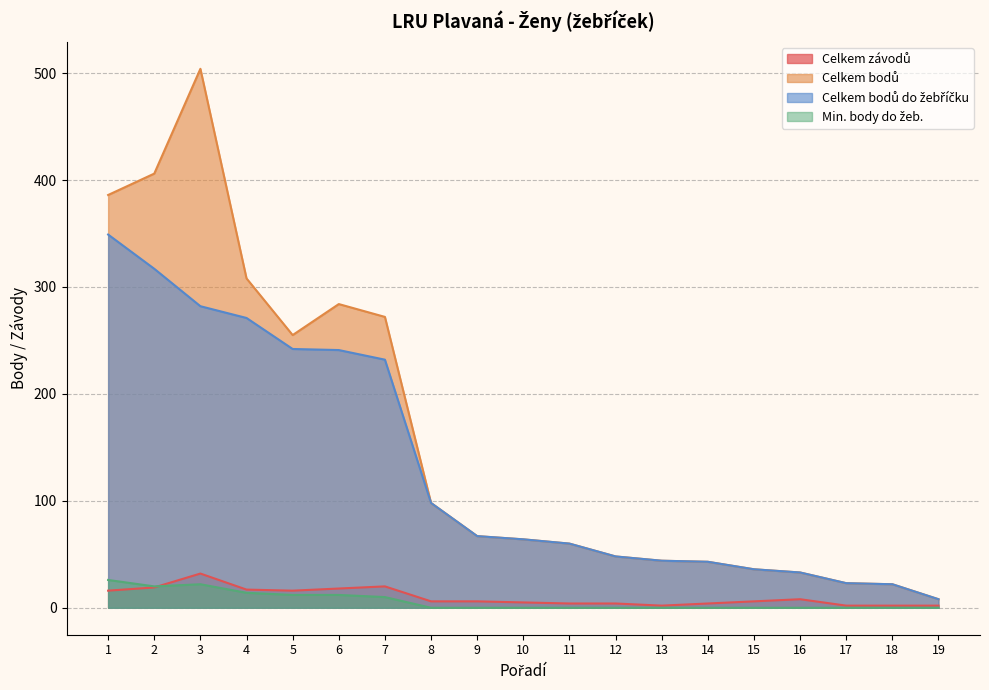

How many lines are shown in the chart?

4